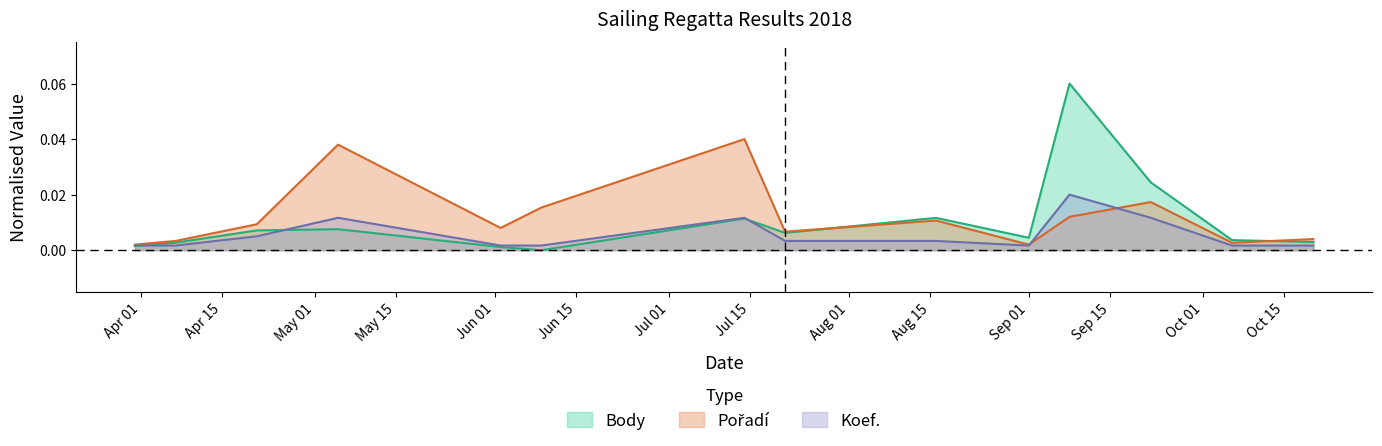

Between which two adjacent categories do Koef. and Body first intersect?

2018-03-31 and 2018-04-07